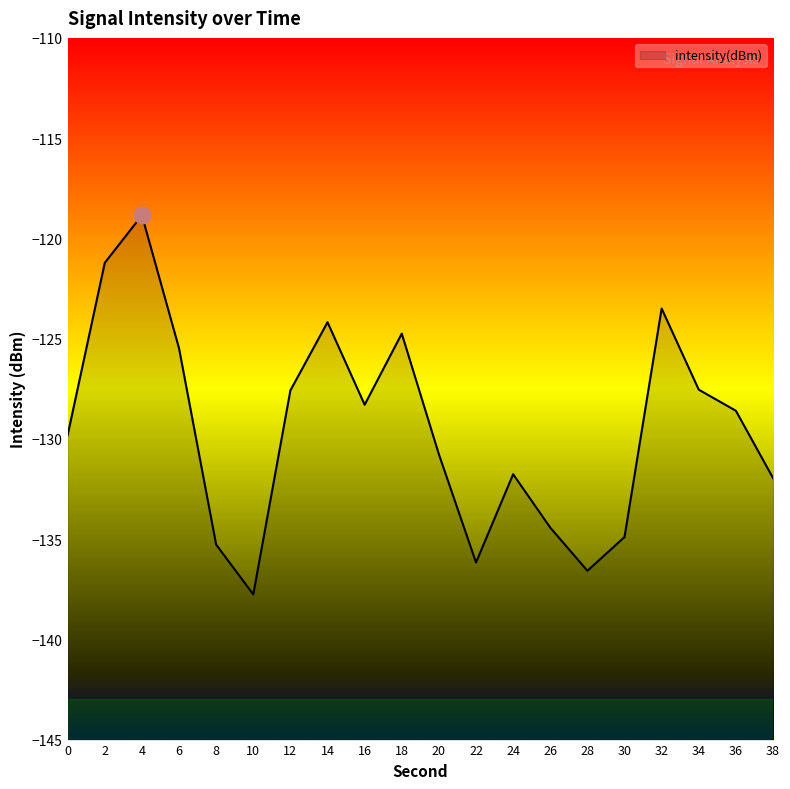

Reading right to left, transcribe all the data shown in this chart.

38=-132.0	36=-128.6	34=-127.5	32=-123.5	30=-134.9	28=-136.6	26=-134.4	24=-131.8	22=-136.2	20=-130.8	18=-124.8	16=-128.3	14=-124.2	12=-127.6	10=-137.8	8=-135.3	6=-125.5	4=-118.8	2=-121.2	0=-129.8